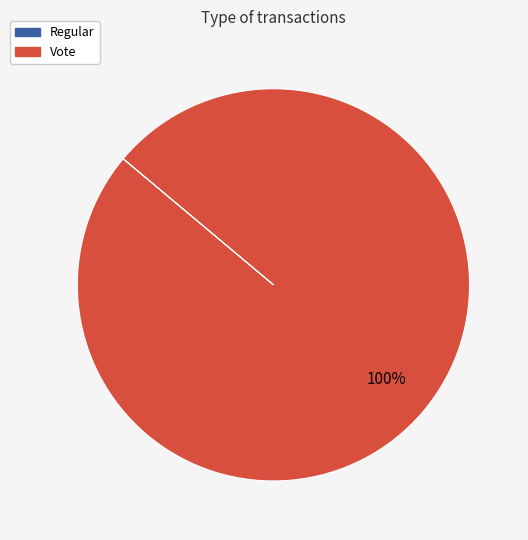

Which category has the biggest portion of the pie?

Vote